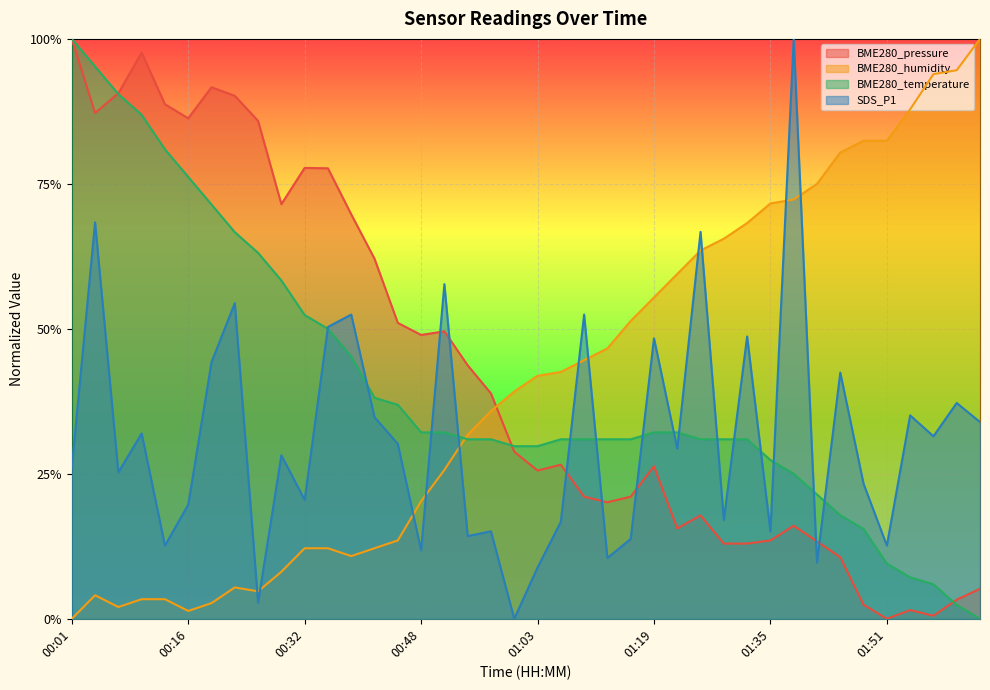

Reading right to left, transcribe all the data shown in this chart.

BME280_pressure: 0.1	0.0	0.0	0.0	0.0	0.0	0.1	0.1	0.2	0.1	0.1	0.1	0.2	0.2	0.3	0.2	0.2	0.2	0.3	0.3	0.3	0.4	0.4	0.5	0.5	0.5	0.6	0.7	0.8	0.8	0.7	0.9	0.9	0.9	0.9	0.9	1.0	0.9	0.9	1.0
BME280_humidity: 1.0	0.9	0.9	0.9	0.8	0.8	0.8	0.7	0.7	0.7	0.7	0.7	0.6	0.6	0.6	0.5	0.5	0.4	0.4	0.4	0.4	0.4	0.3	0.3	0.2	0.1	0.1	0.1	0.1	0.1	0.1	0.0	0.1	0.0	0.0	0.0	0.0	0.0	0.0	0.0
BME280_temperature: 0.0	0.0	0.1	0.1	0.1	0.2	0.2	0.2	0.2	0.3	0.3	0.3	0.3	0.3	0.3	0.3	0.3	0.3	0.3	0.3	0.3	0.3	0.3	0.3	0.3	0.4	0.4	0.5	0.5	0.5	0.6	0.6	0.7	0.7	0.8	0.8	0.9	0.9	1.0	1.0
SDS_P1: 0.3	0.4	0.3	0.4	0.1	0.2	0.4	0.1	1.0	0.2	0.5	0.2	0.7	0.3	0.5	0.1	0.1	0.5	0.2	0.1	0.0	0.2	0.1	0.6	0.1	0.3	0.3	0.5	0.5	0.2	0.3	0.0	0.5	0.4	0.2	0.1	0.3	0.3	0.7	0.3